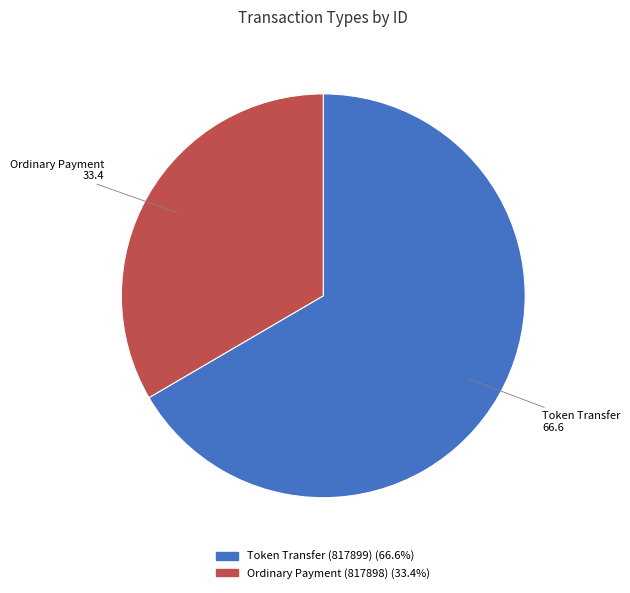

Is Ordinary Payment (817898) the majority of the pie?

No